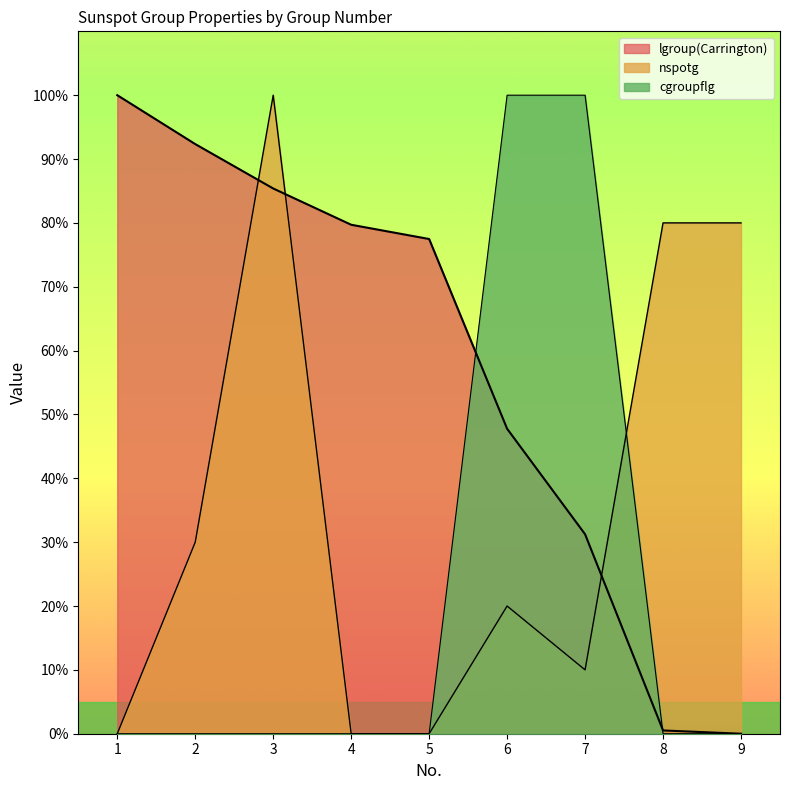

Between 3 and 4, which series saw the biggest shift?

nspotg